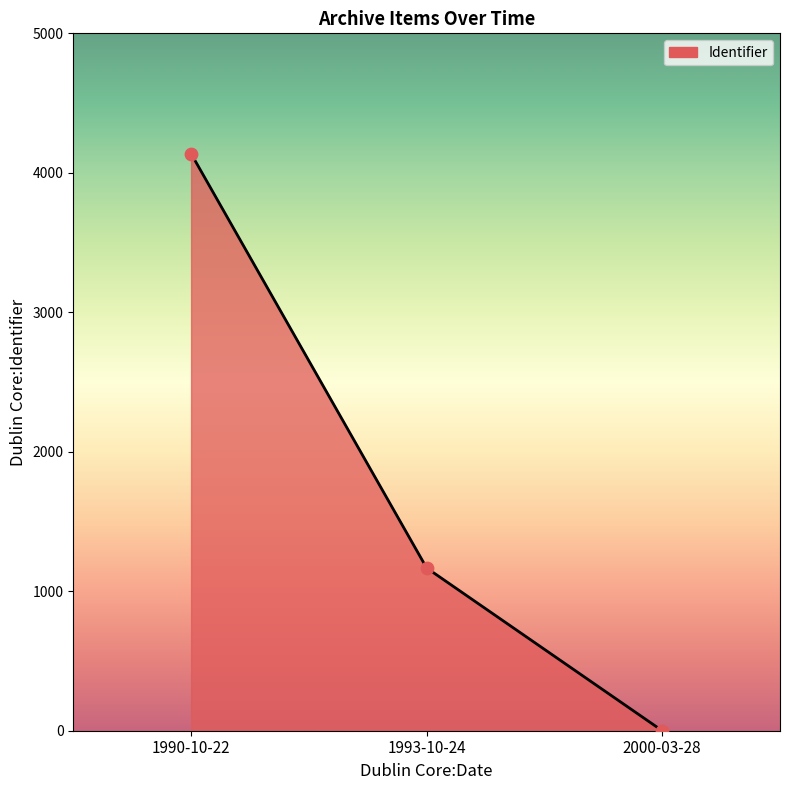

What is the change in value from 1990-10-22 to 2000-03-28?

-4138